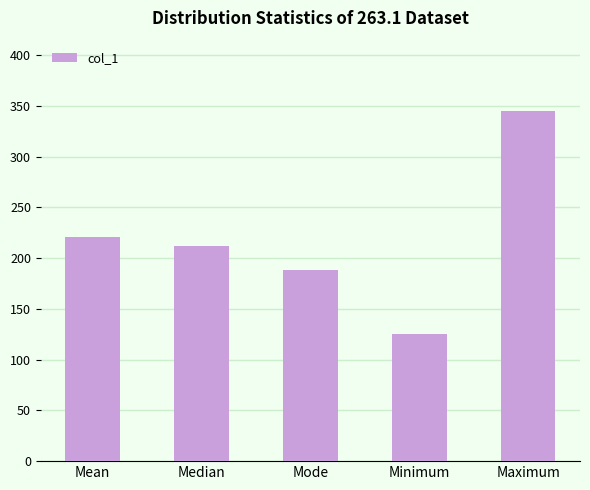

What is the value of the 1st bar from the left?

220.7